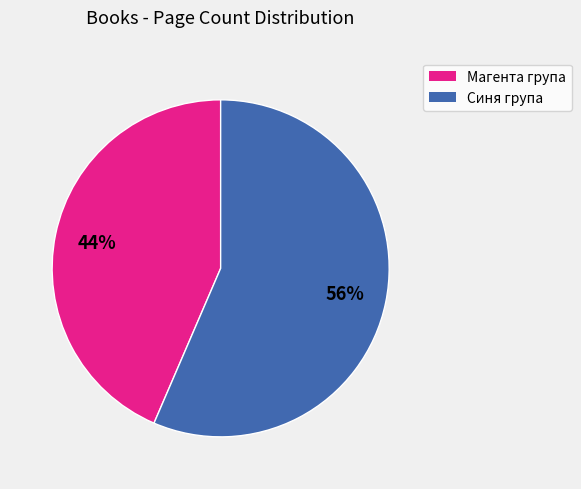

Is there a majority slice in this chart?

Yes